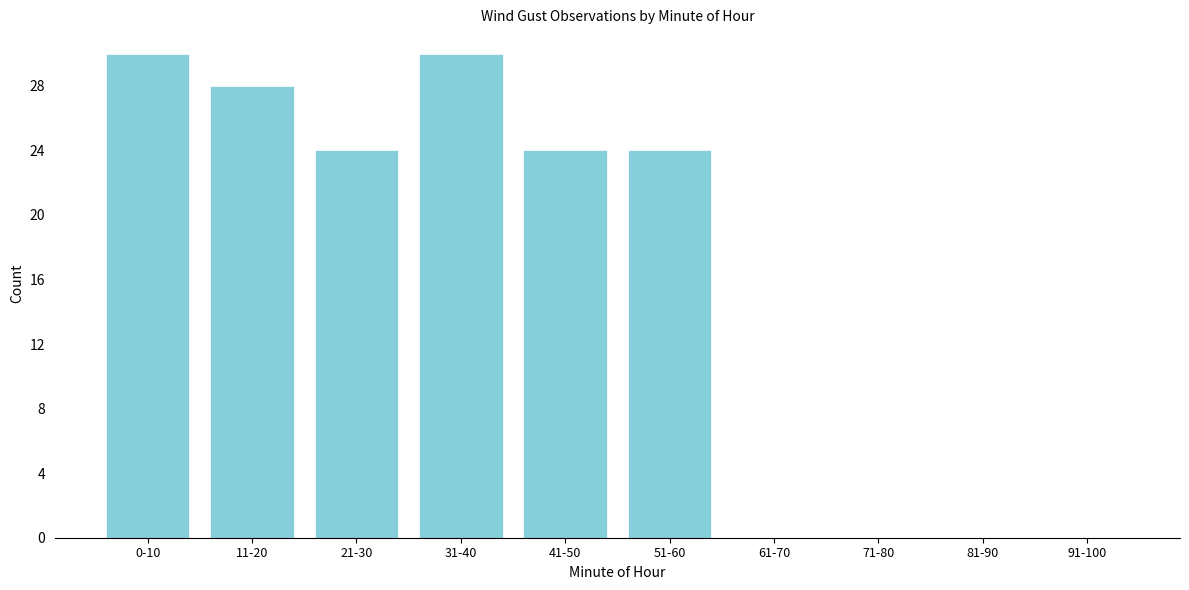

Reading left to right, list all the values displayed in this chart.

0-10=30	11-20=28	21-30=24	31-40=30	41-50=24	51-60=24	61-70=0	71-80=0	81-90=0	91-100=0